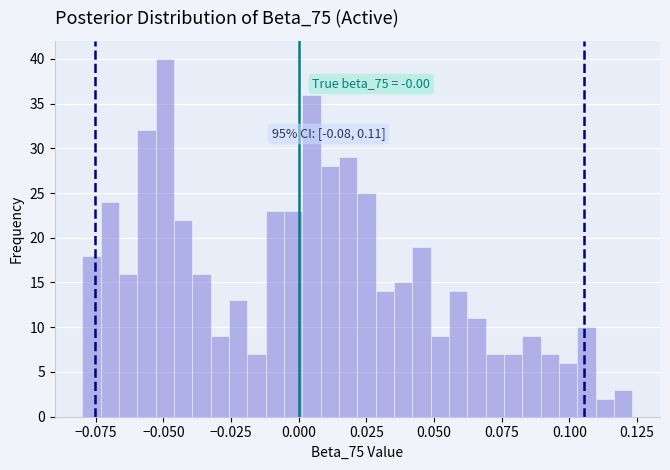

Around what value on the x-axis is the tallest bar? Give the approximate position of its centre, as read against the axis.

-0.050